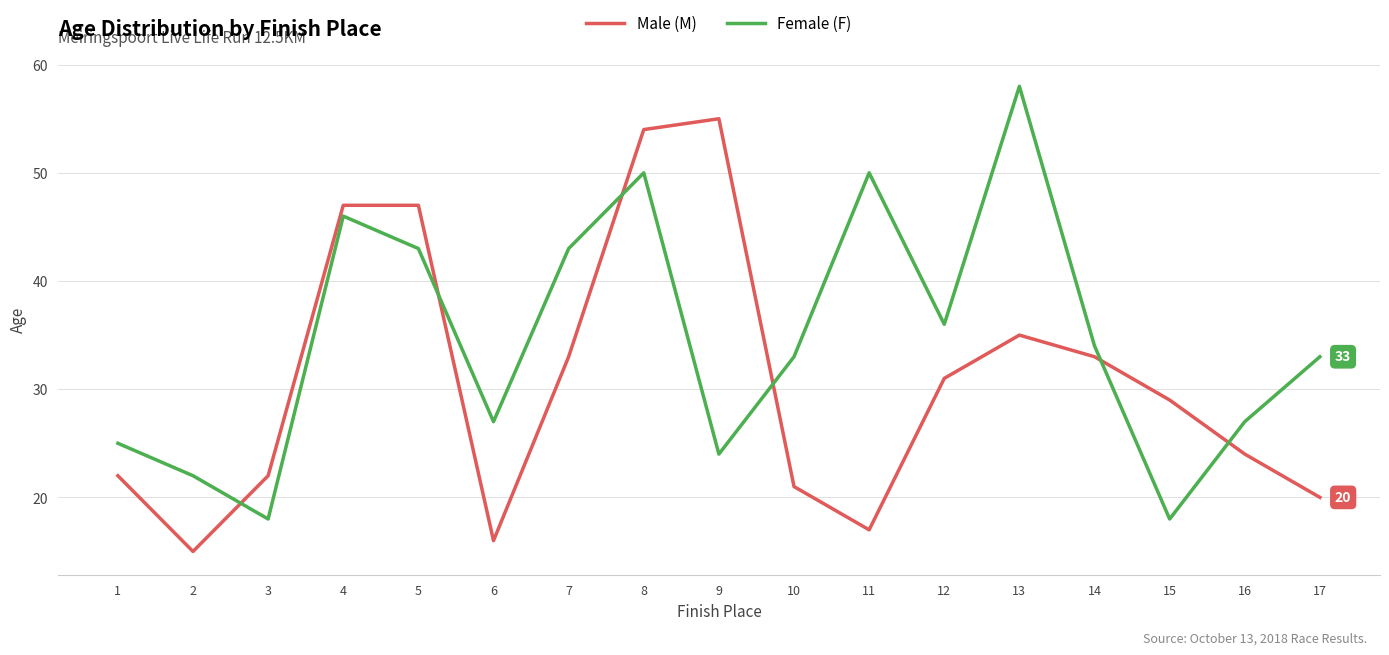

At how many categories does at least one series exceed 23?

15